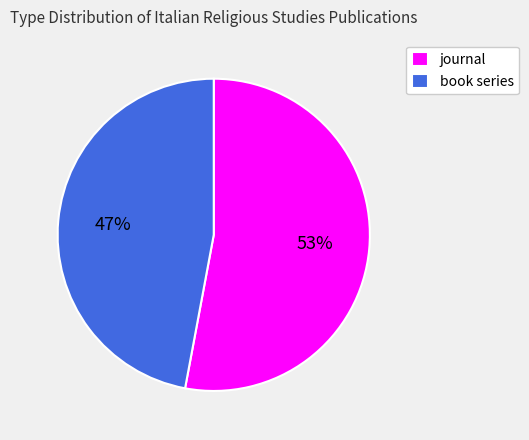

What is the smallest slice in the pie chart?

book series